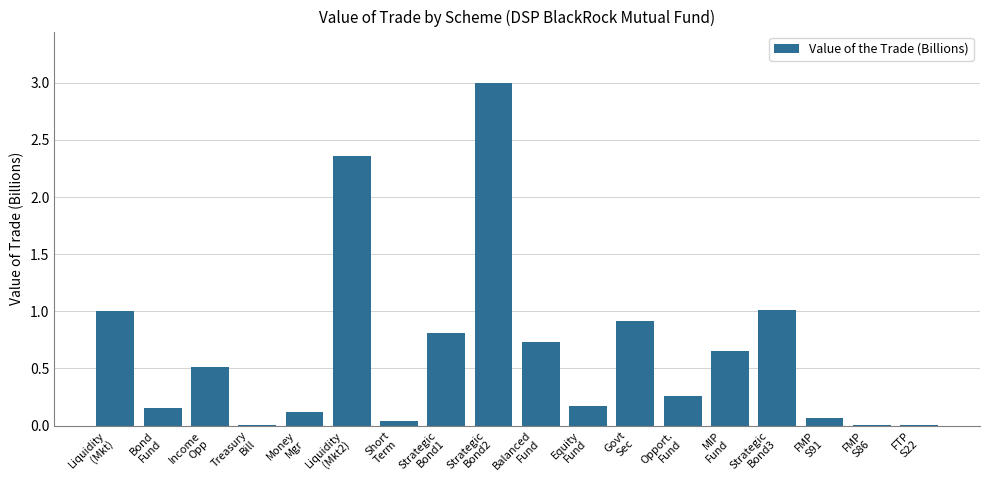

What is the maximum value shown in the chart?

3.0